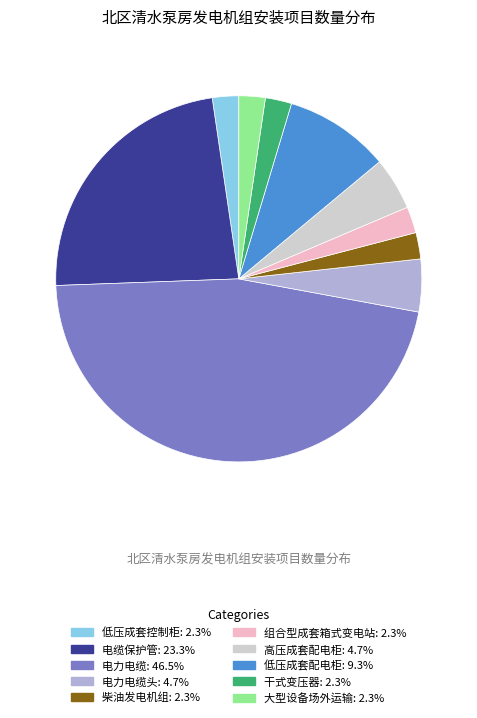

Is there a majority slice in this chart?

No